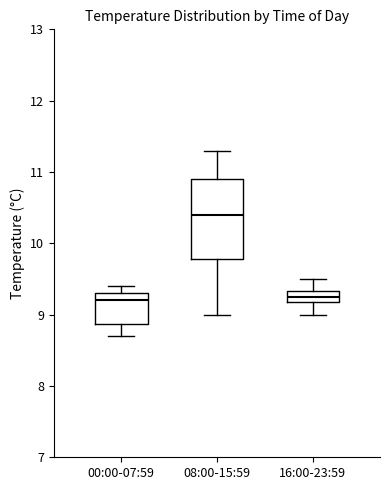

Reading left to right, transcribe this box plot: for each box, give where its median line is, the range the box spans, and where its two whiskers end, as read against the y-axis. The values are not printed on the chart, so give them approximately, as read against the axis.

00:00-07:59: median 9.2, box 8.9 to 9.3, whiskers 8.7 to 9.4
08:00-15:59: median 10.4, box 9.8 to 10.9, whiskers 9.0 to 11.3
16:00-23:59: median 9.3 (inside the box), box 9.2 to 9.3, whiskers 9.0 to 9.5